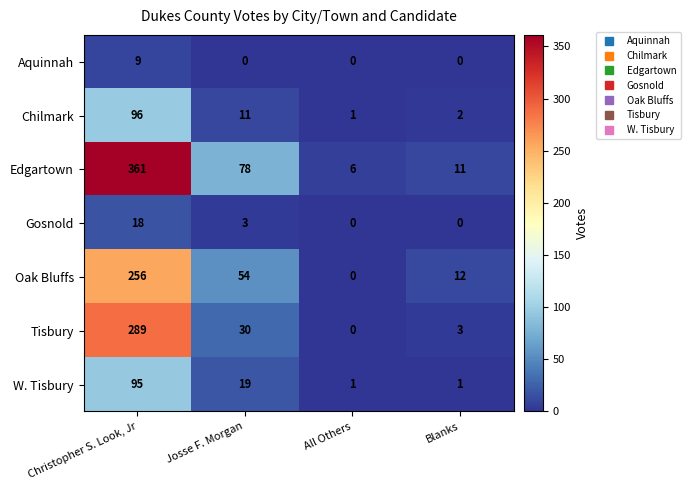

Reading right to left, transcribe all the data shown in this chart.

Aquinnah: Blanks=0	All Others=0	Josse F. Morgan=0	Christopher S. Look, Jr=9
Chilmark: Blanks=2	All Others=1	Josse F. Morgan=11	Christopher S. Look, Jr=96
Edgartown: Blanks=11	All Others=6	Josse F. Morgan=78	Christopher S. Look, Jr=361
Gosnold: Blanks=0	All Others=0	Josse F. Morgan=3	Christopher S. Look, Jr=18
Oak Bluffs: Blanks=12	All Others=0	Josse F. Morgan=54	Christopher S. Look, Jr=256
Tisbury: Blanks=3	All Others=0	Josse F. Morgan=30	Christopher S. Look, Jr=289
W. Tisbury: Blanks=1	All Others=1	Josse F. Morgan=19	Christopher S. Look, Jr=95